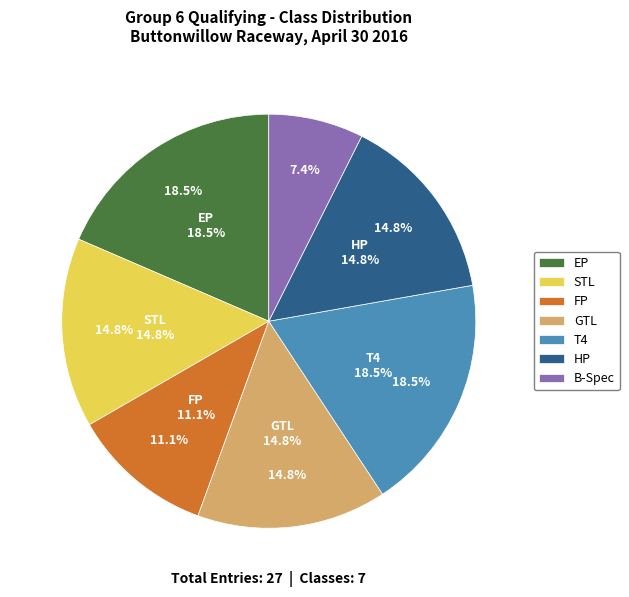

How many slices are in this pie chart?

7